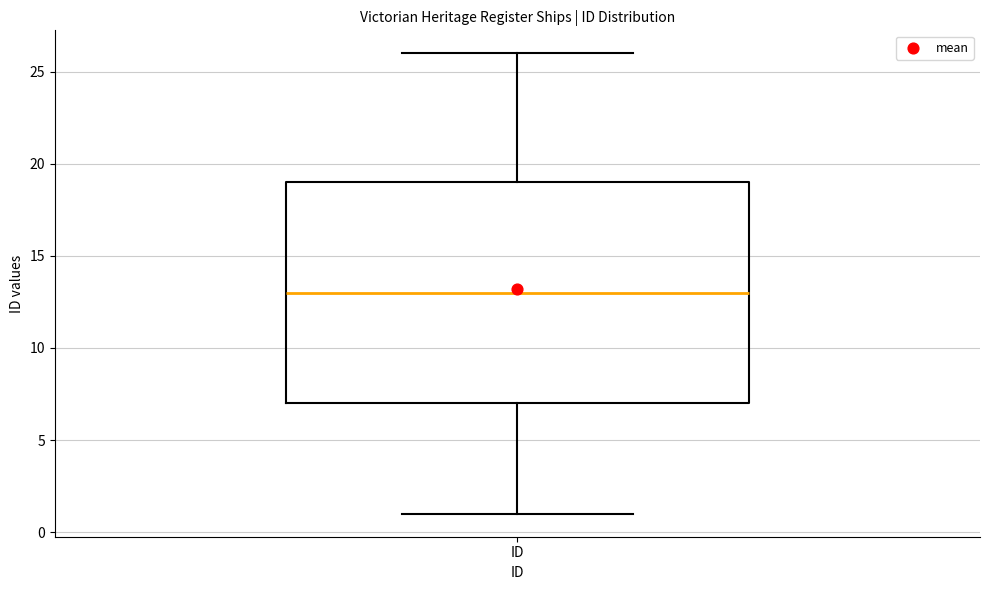

Transcribe this box plot: give where the median line is, the range the box spans, and where the two whiskers end, as read against the y-axis. The values are not printed on the chart, so give them approximately, as read against the axis.

median 13, box 7 to 19, whiskers 1 to 26